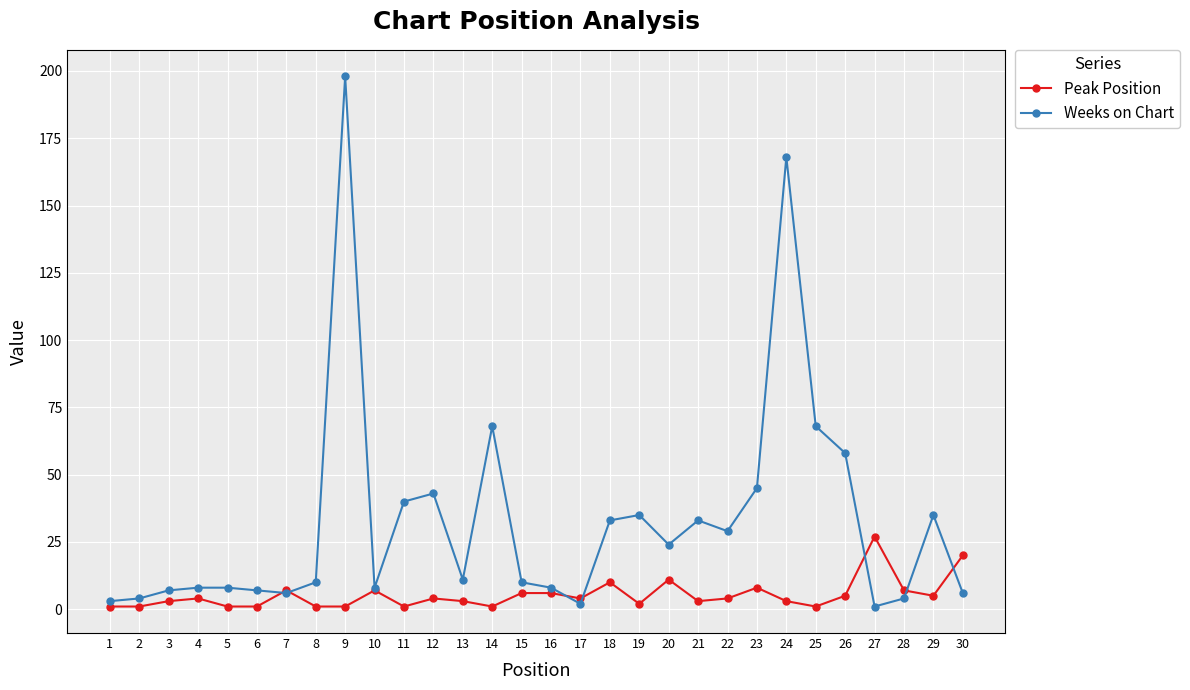

Is it true that Peak Position equals 5 at 26?

True